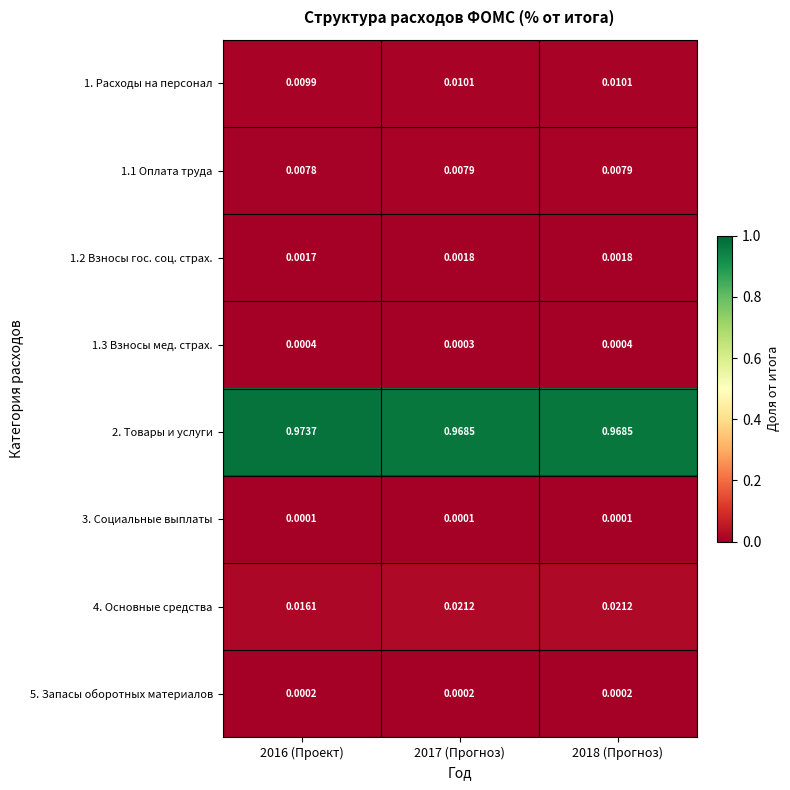

Is the value of 1.1 Оплата труда at 2017 (Прогноз) greater than the value of 1.3 Взносы мед. страх. at 2016 (Проект)?

Yes